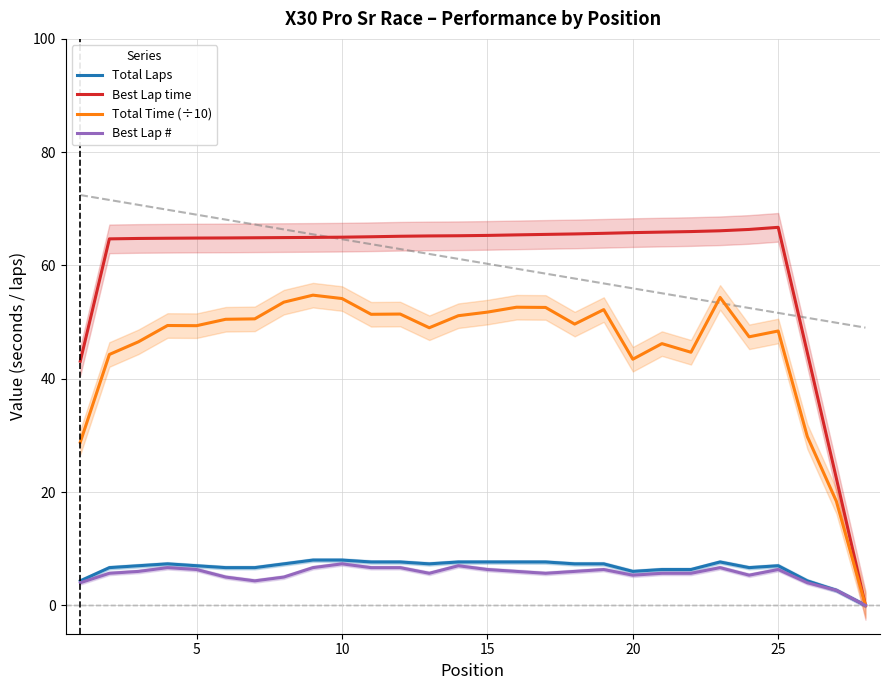

The Total Laps series shows 8.0 at 10. True or false?

True